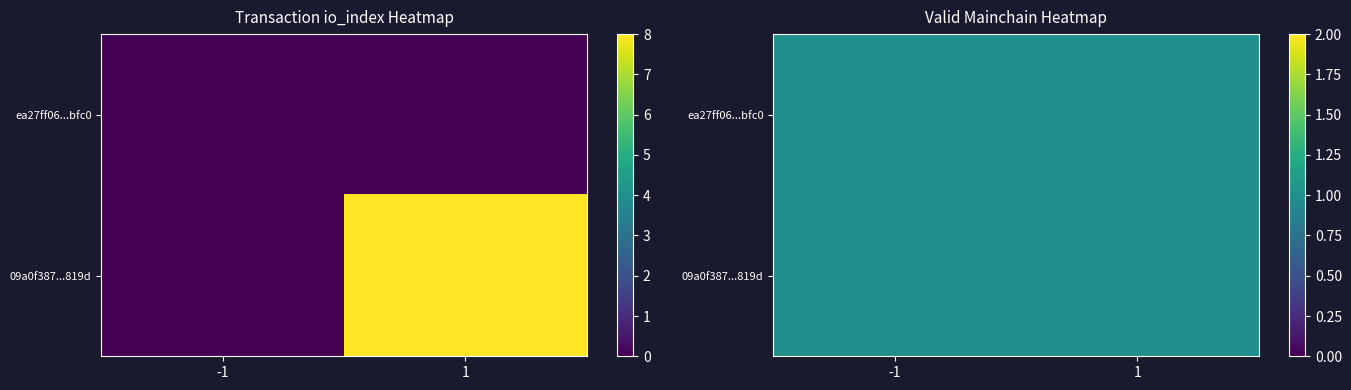

True or false: ea27ff06cd85a0932b31f6108b73b2f1797bfc0 has a value of 0 at -1.

True